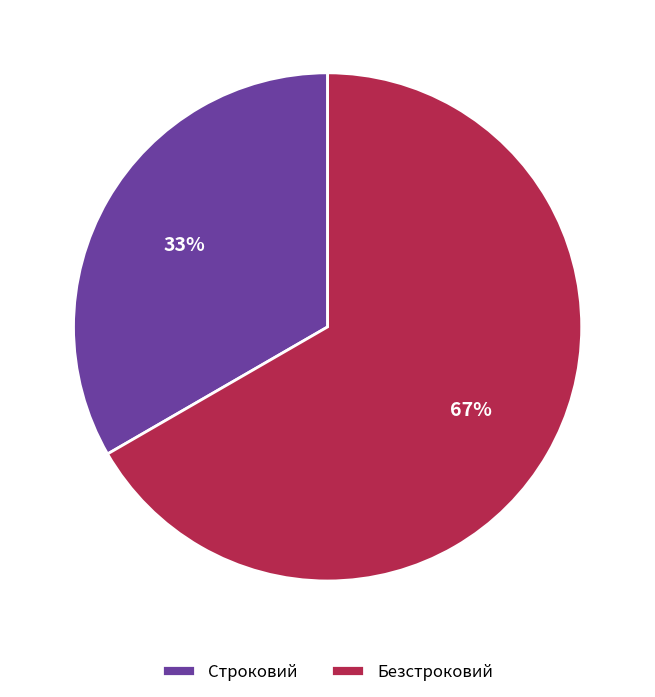

Rank the categories by value from highest to lowest.

Безстроковий, Строковий